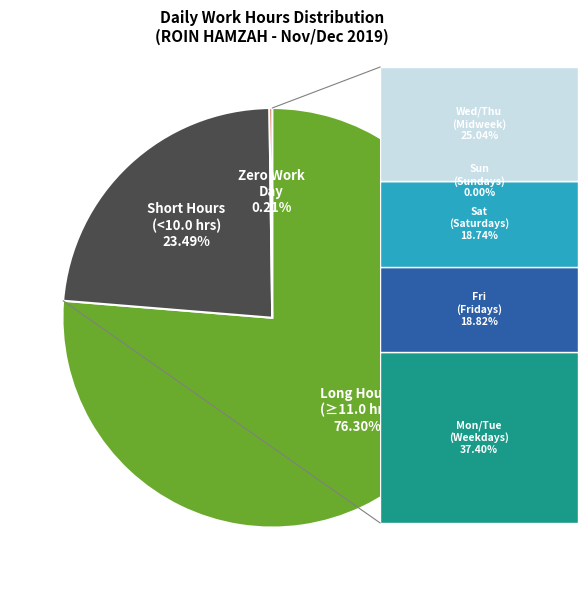

Which slice represents more than half of the pie?

Long Hours (≥11.0 hrs)